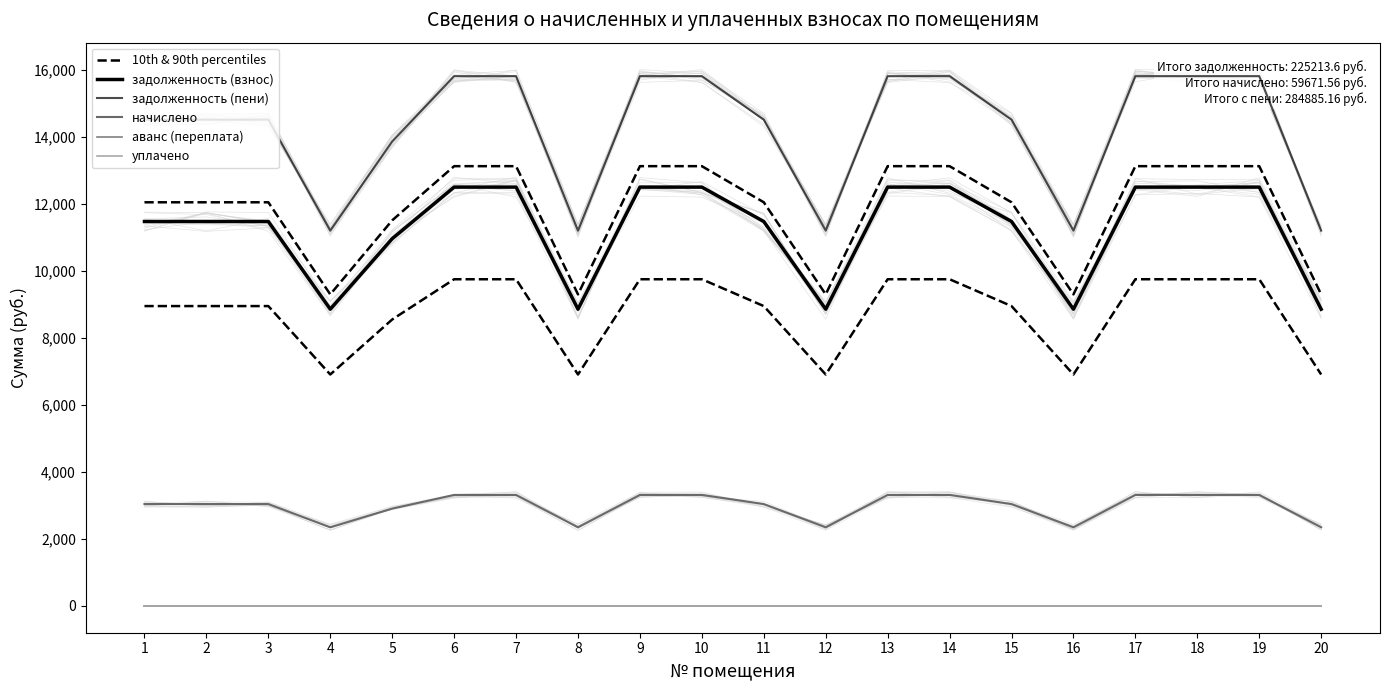

How many distinct data groups are displayed?

6